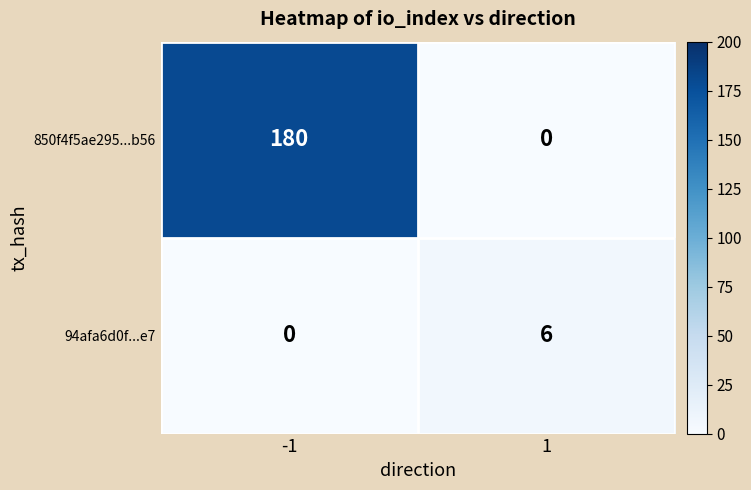

Rank the series by their average value, from highest to lowest.

850f4f5ae295...b56, 94afa6d0f...e7